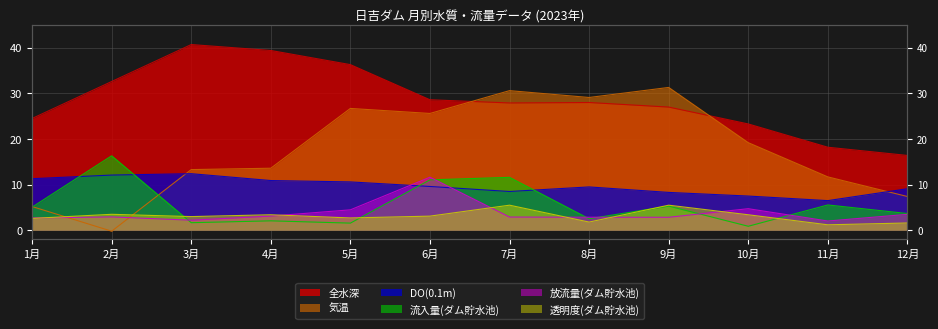

What is the difference between the 放流量(ダム貯水池) values at 1月 and 12月?

0.8